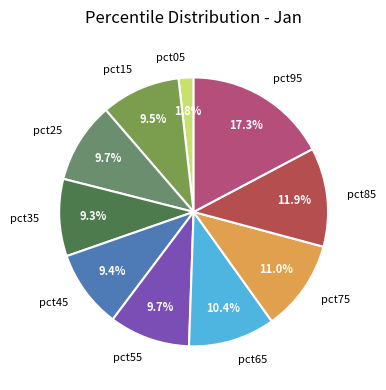

Which has a higher value, pct85 or pct05?

pct85